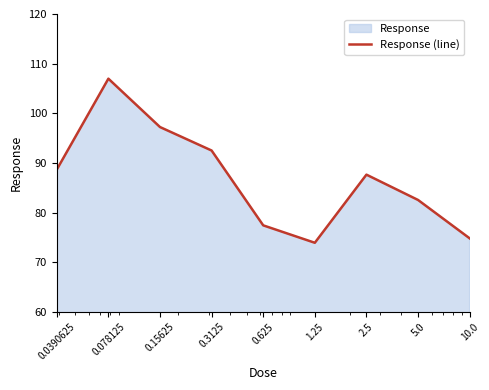

Is it true that the value at 1.25 is 73.9?

True